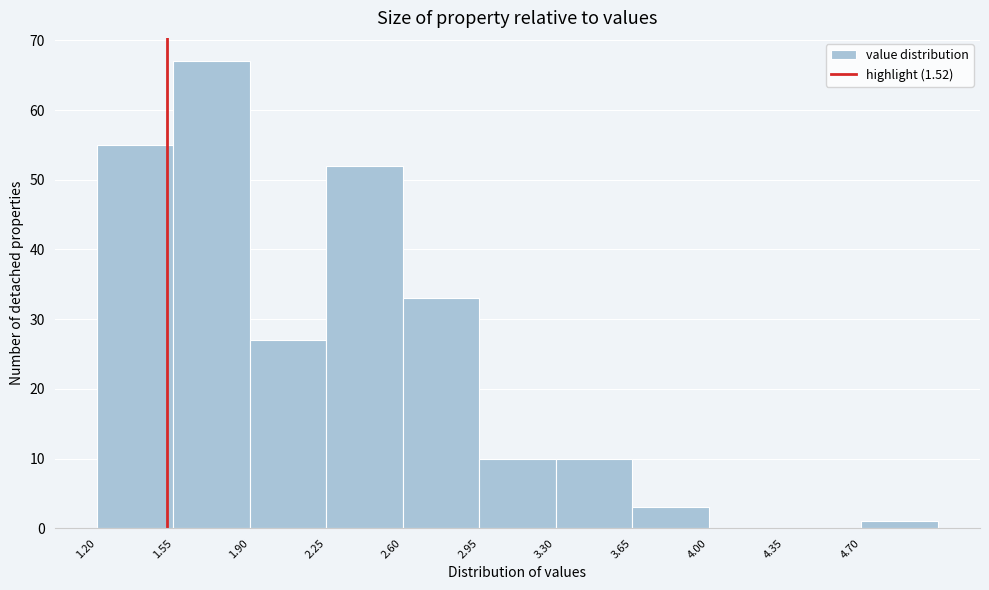

How tall is the bar that spans 1.55 to 1.90 on the x-axis? The values are not printed on the chart, so give them approximately, as read against the axis.

67